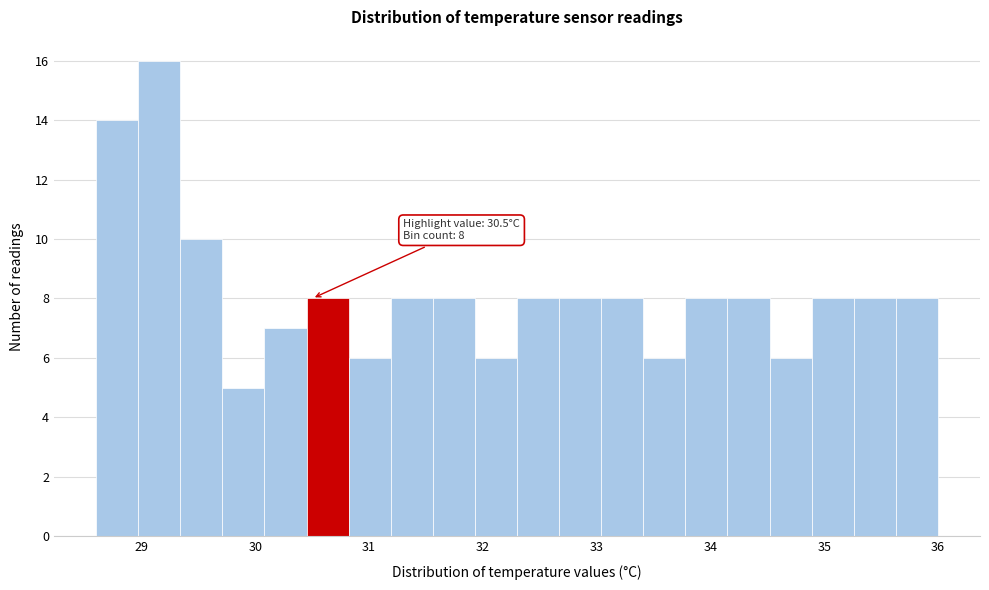

Read against the x-axis, roughly where is the centre of the tallest bar?

29.2